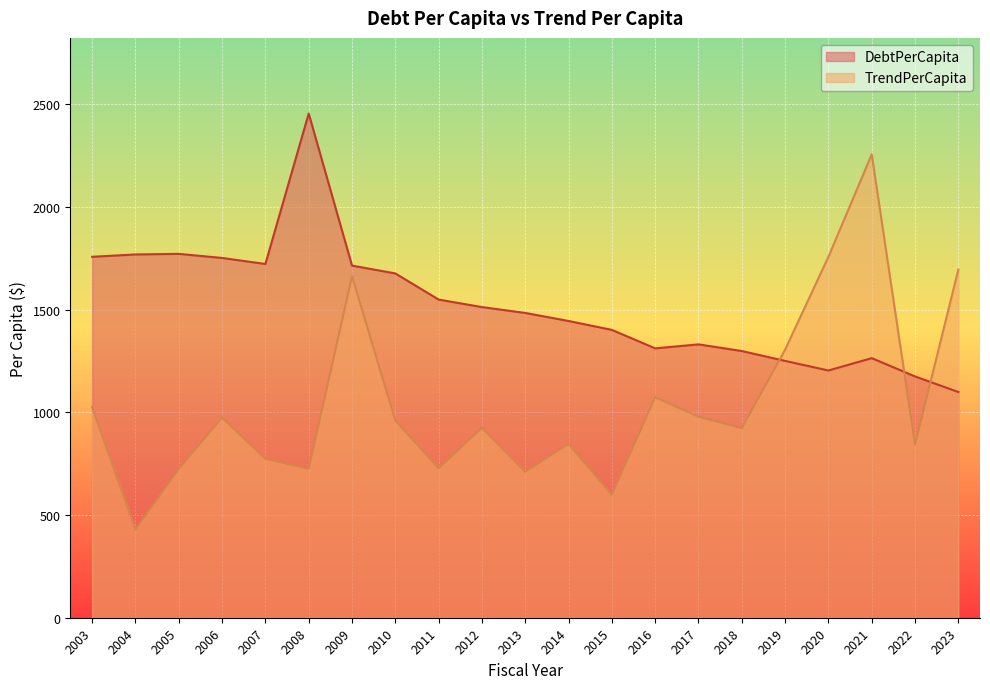

Rank the series by their maximum value, from lowest to highest.

TrendPerCapita, DebtPerCapita